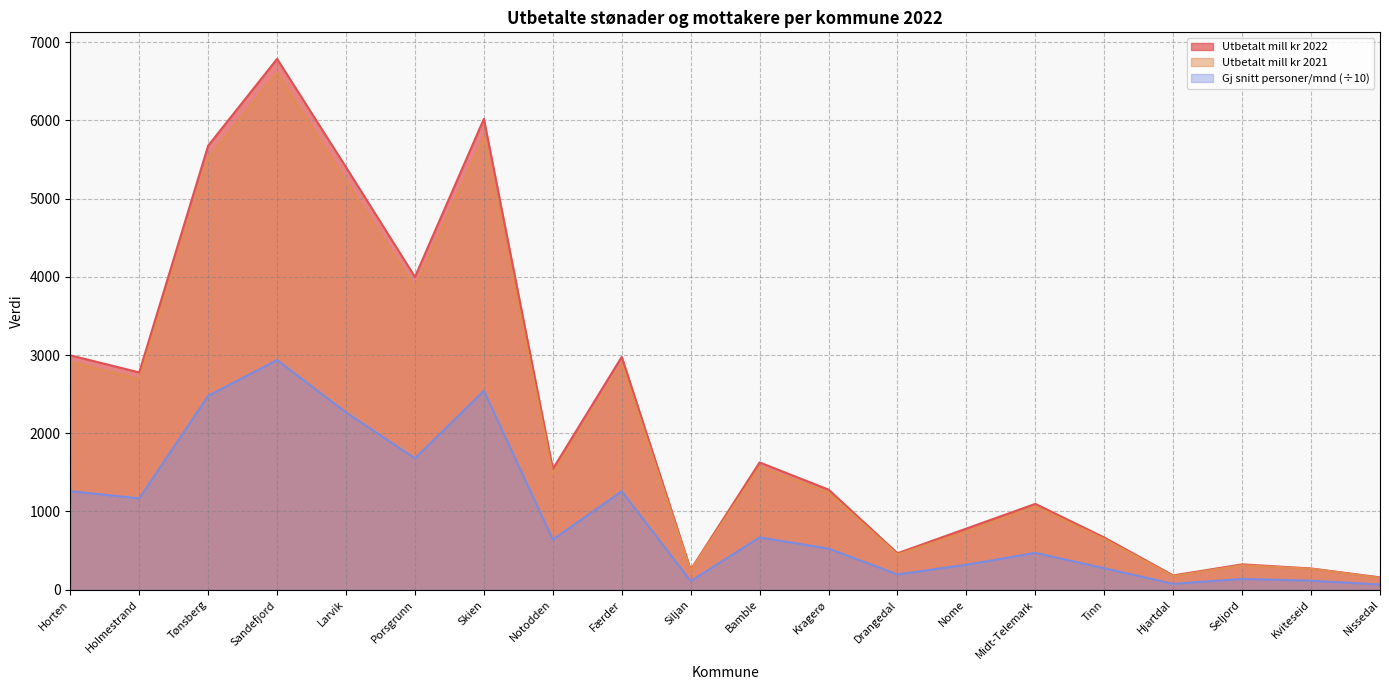

Which label corresponds to the largest value in the chart?

Sandefjord